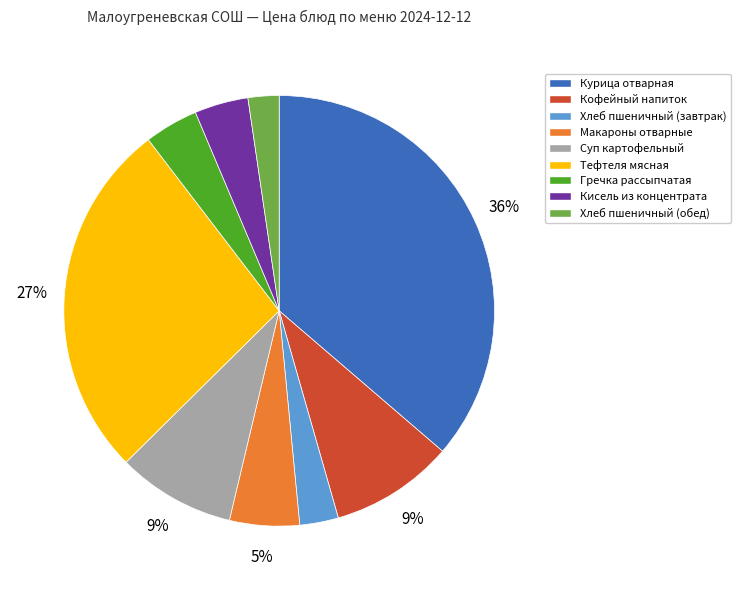

Is Суп картофельный the majority of the pie?

No